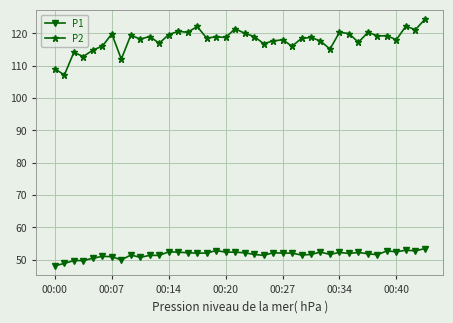

True or false: P1 and P2 cross at least once.

False